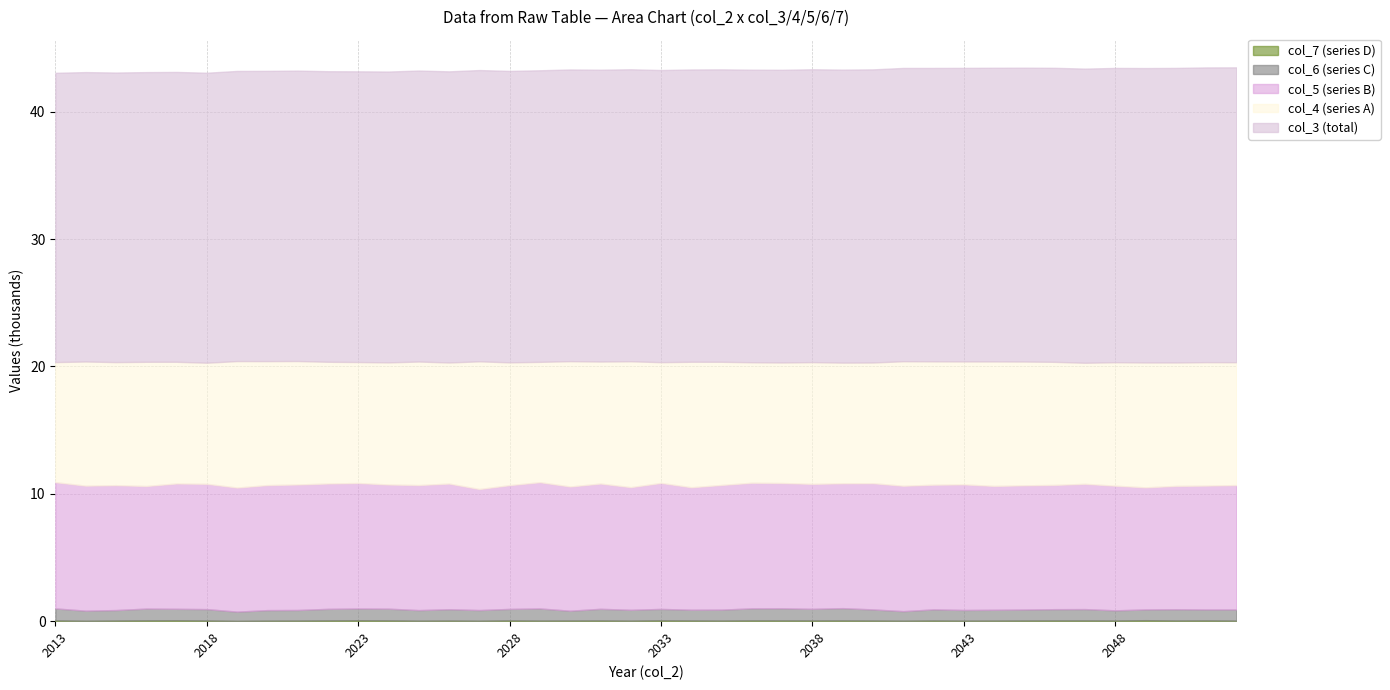

How many lines are shown in the chart?

5